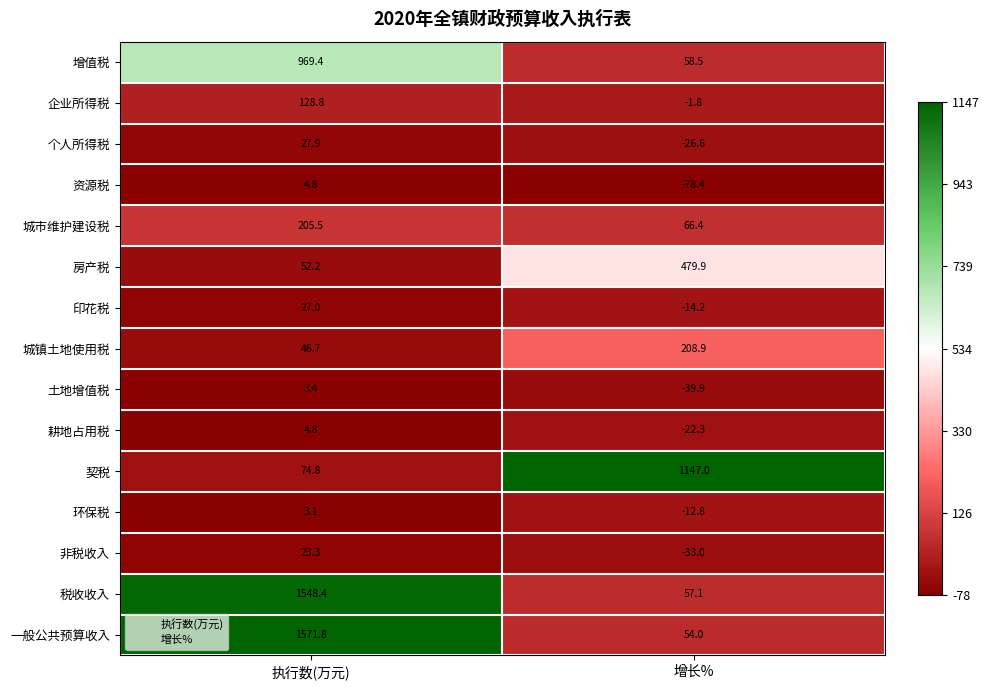

What value does the 环保税 series have at 执行数(万元)?

3.1